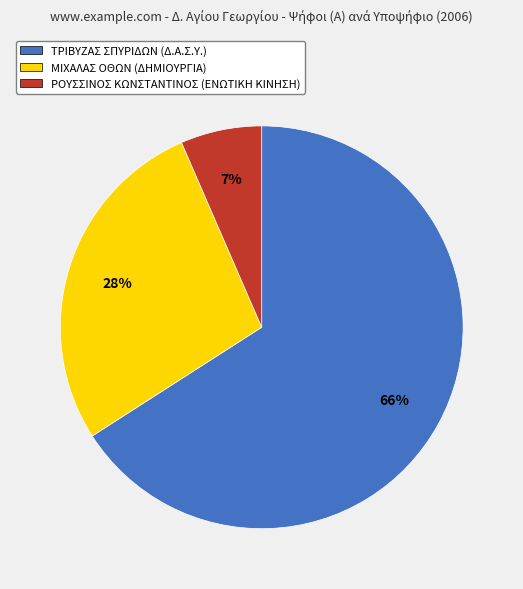

Combined, do ΤΡΙΒΥΖΑΣ ΣΠΥΡΙΔΩΝ (Δ.Α.Σ.Υ.) and ΜΙΧΑΛΑΣ ΟΘΩΝ (ΔΗΜΙΟΥΡΓΙΑ) account for over 50%?

Yes